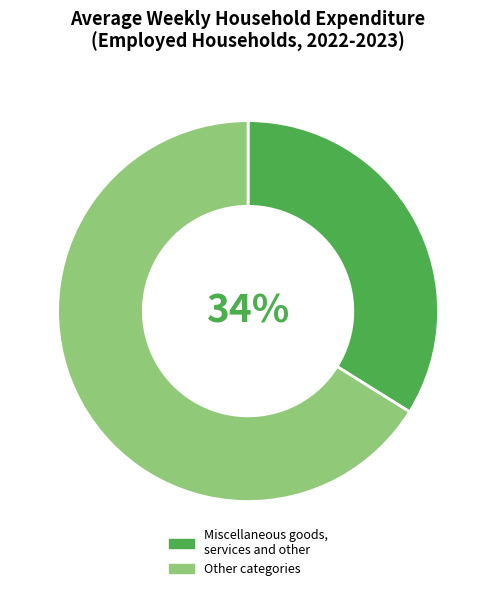

Is it true that Other categories is 78% of the pie?

False